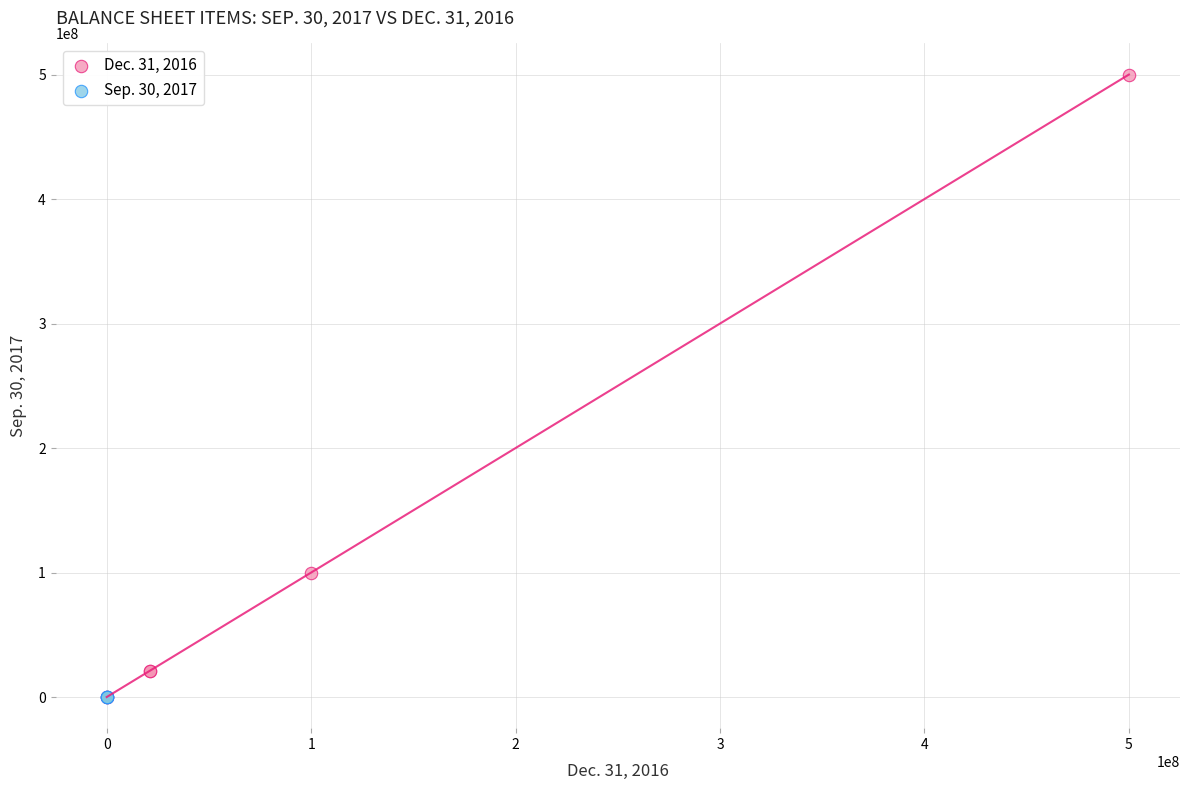

Which series has the largest Y range (max minus min)?

Dec. 31, 2016